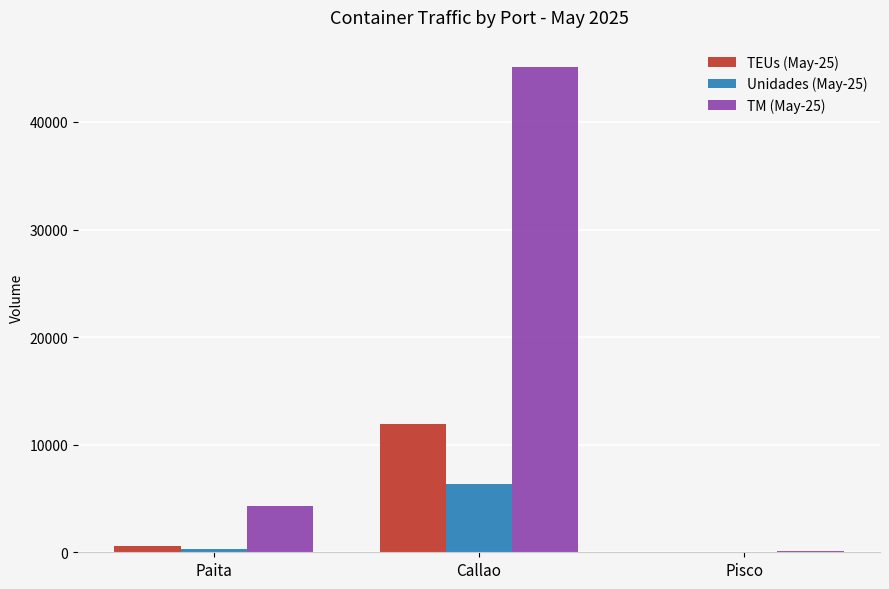

Is the value of TM (May-25) at Callao greater than the value of TEUs (May-25) at Pisco?

Yes